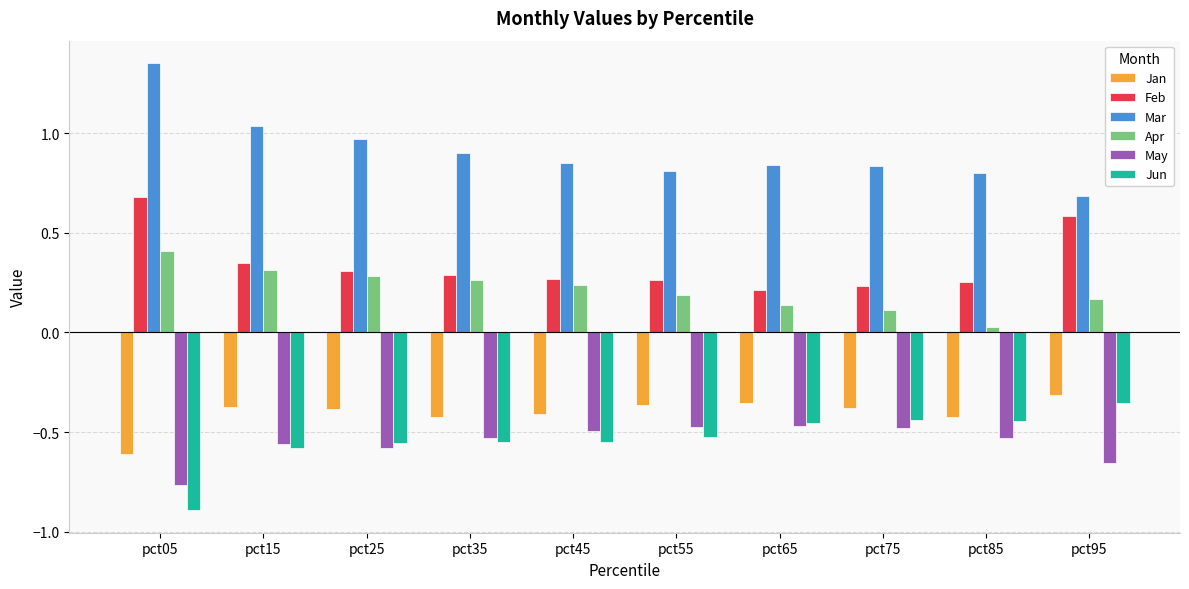

Count the Feb values in the range 0 to 1.

10